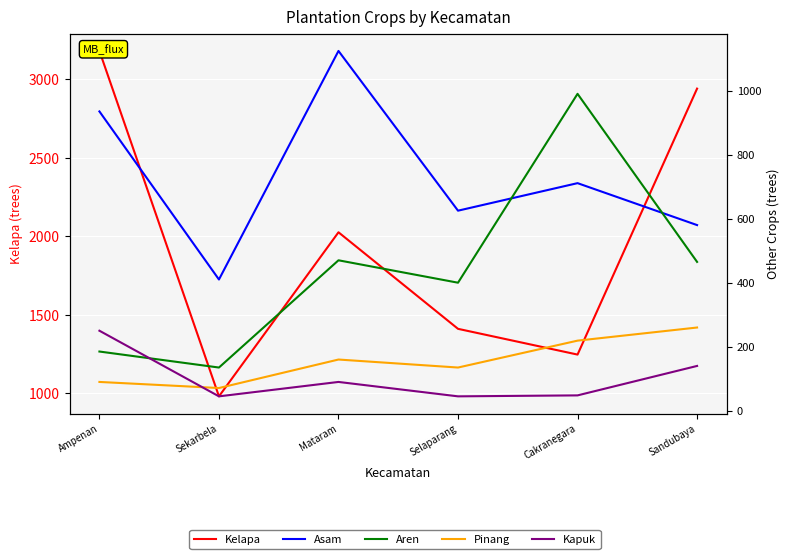

Reading right to left, transcribe all the data shown in this chart.

Kelapa: Sandubaya=2940	Cakranegara=1246	Selaparang=1410	Mataram=2025	Sekarbela=980	Ampenan=3180
Asam: Sandubaya=580	Cakranegara=711	Selaparang=625	Mataram=1124	Sekarbela=410	Ampenan=935
Aren: Sandubaya=465	Cakranegara=990	Selaparang=400	Mataram=470	Sekarbela=135	Ampenan=185
Pinang: Sandubaya=260	Cakranegara=219	Selaparang=135	Mataram=160	Sekarbela=71	Ampenan=90
Kapuk: Sandubaya=140	Cakranegara=48	Selaparang=45	Mataram=90	Sekarbela=45	Ampenan=250